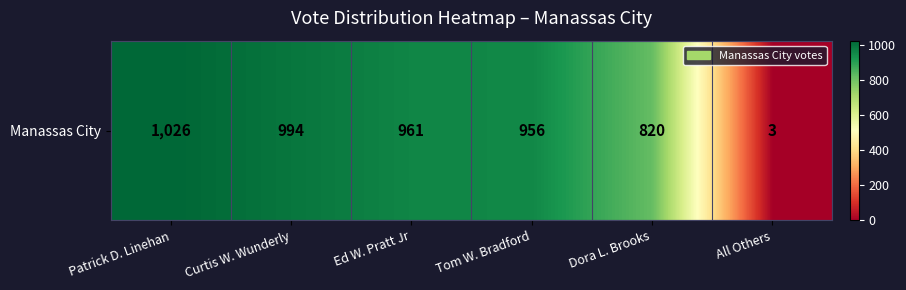

What is the minimum value shown in the chart?

3